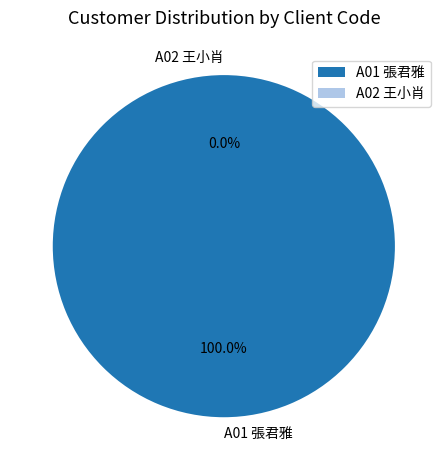

Which slice represents more than half of the pie?

A01 張君雅